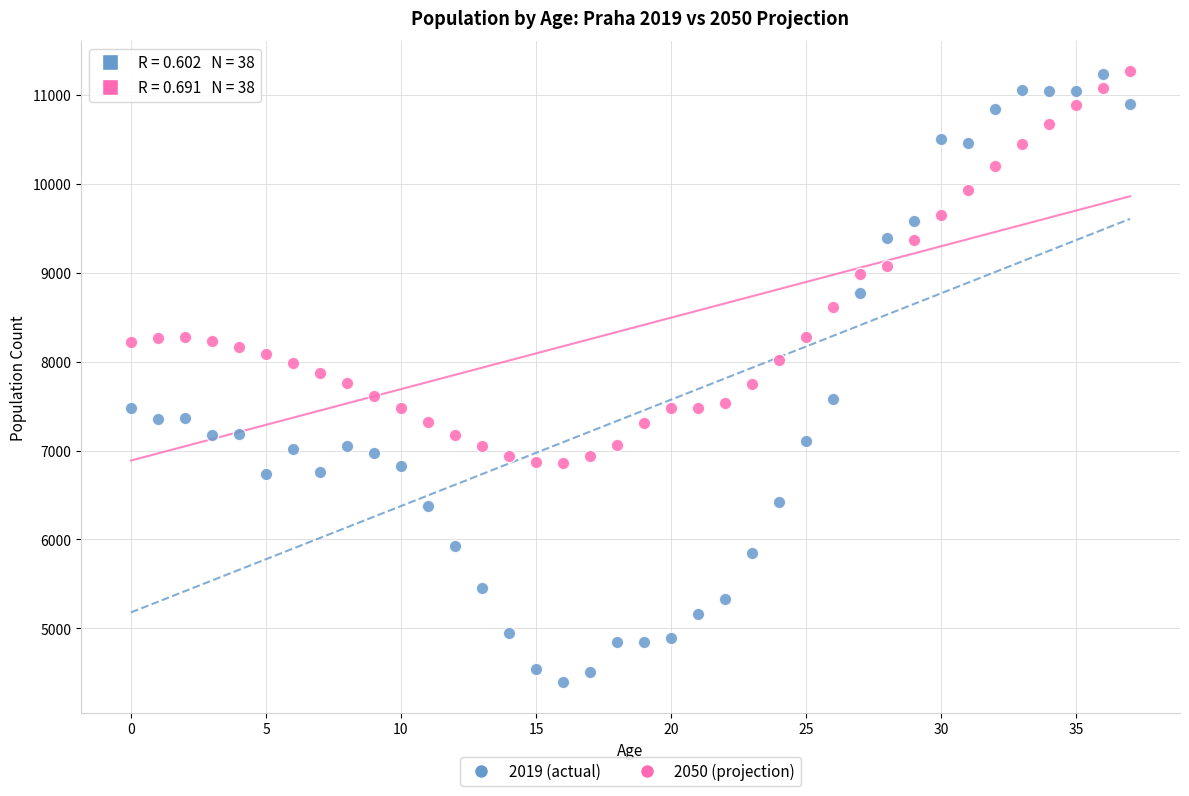

Which series has the widest spread of Y values?

2019 (actual)